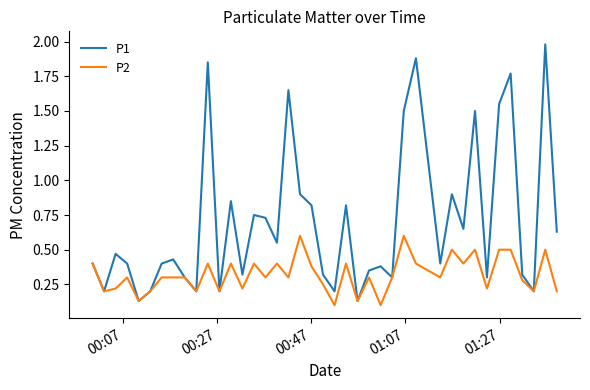

How many lines are shown in the chart?

2